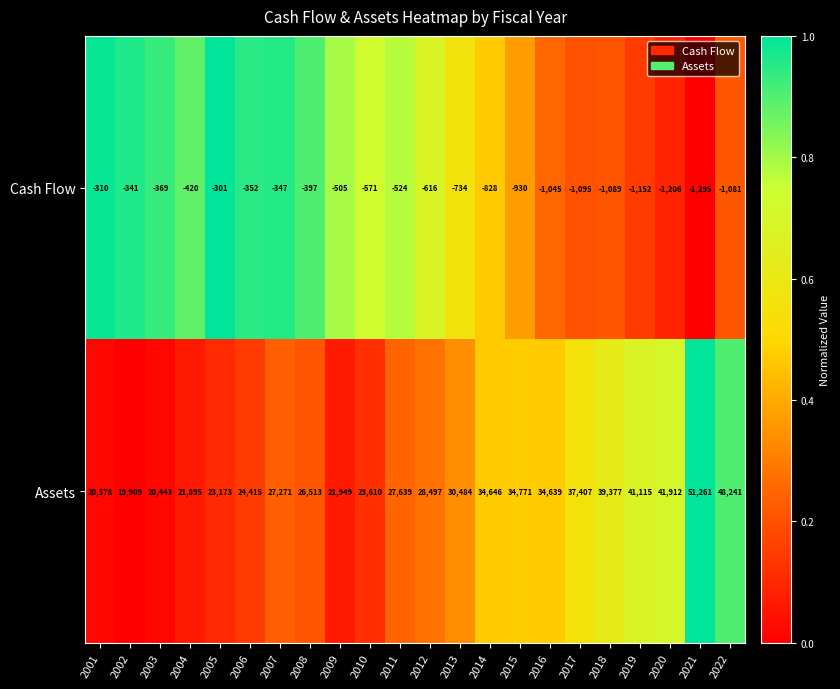

Is it true that Cash Flow equals -866 at 2010?

False